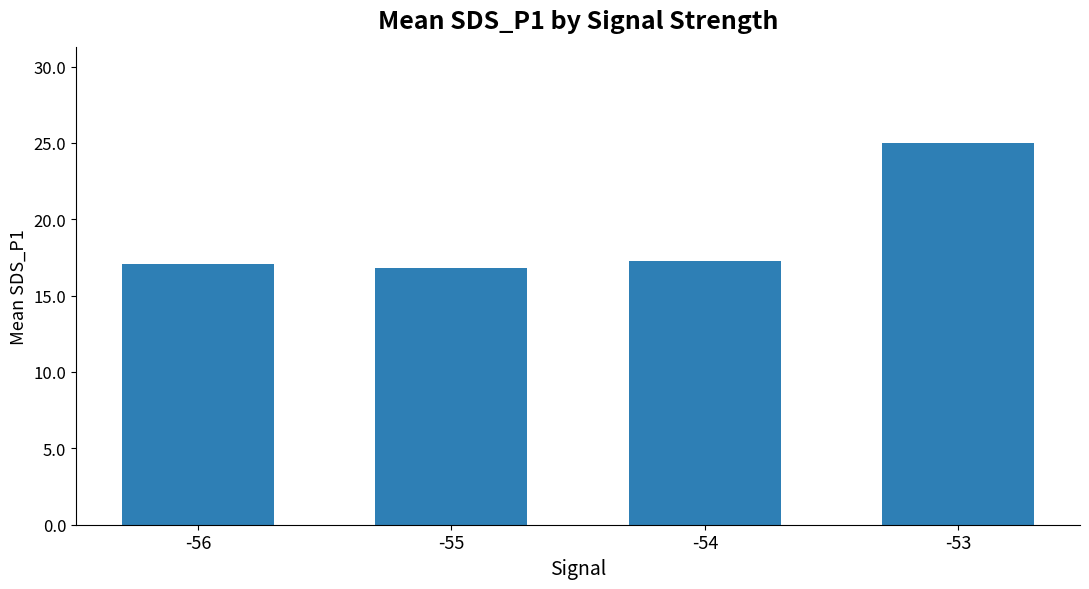

What is the difference between the maximum and minimum values?

8.2